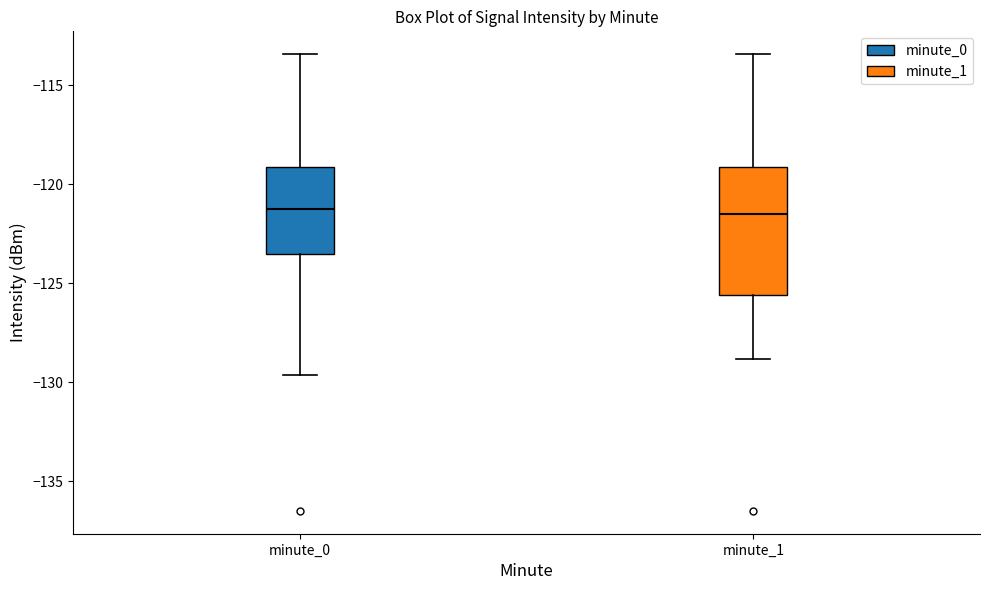

Where is the lower edge of the box for minute_0 on the y-axis? The values are not printed on the chart, so give them approximately, as read against the axis.

-123.5